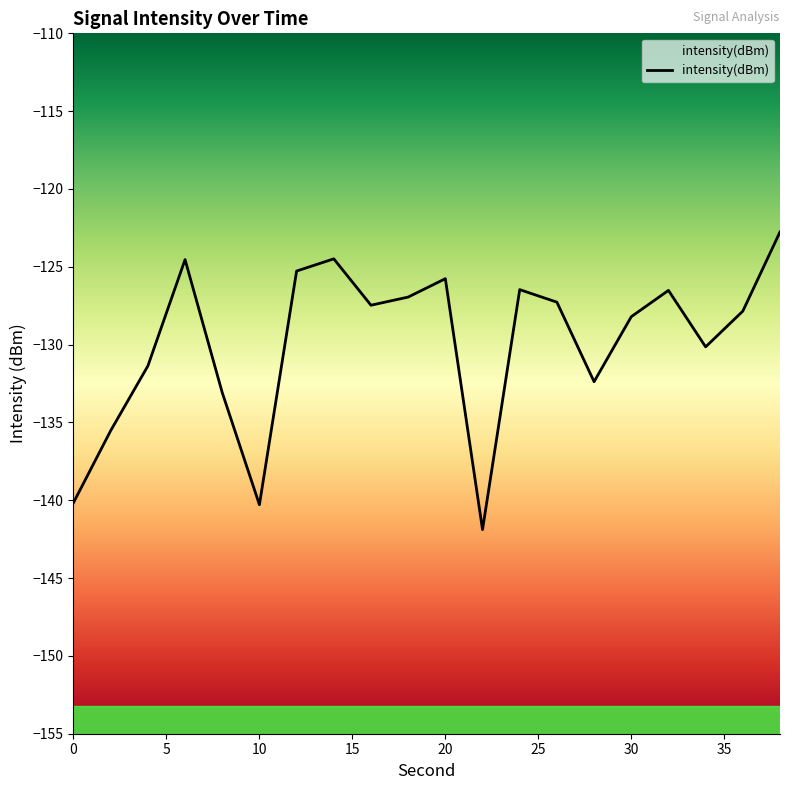

What is the smallest value displayed?

-141.9